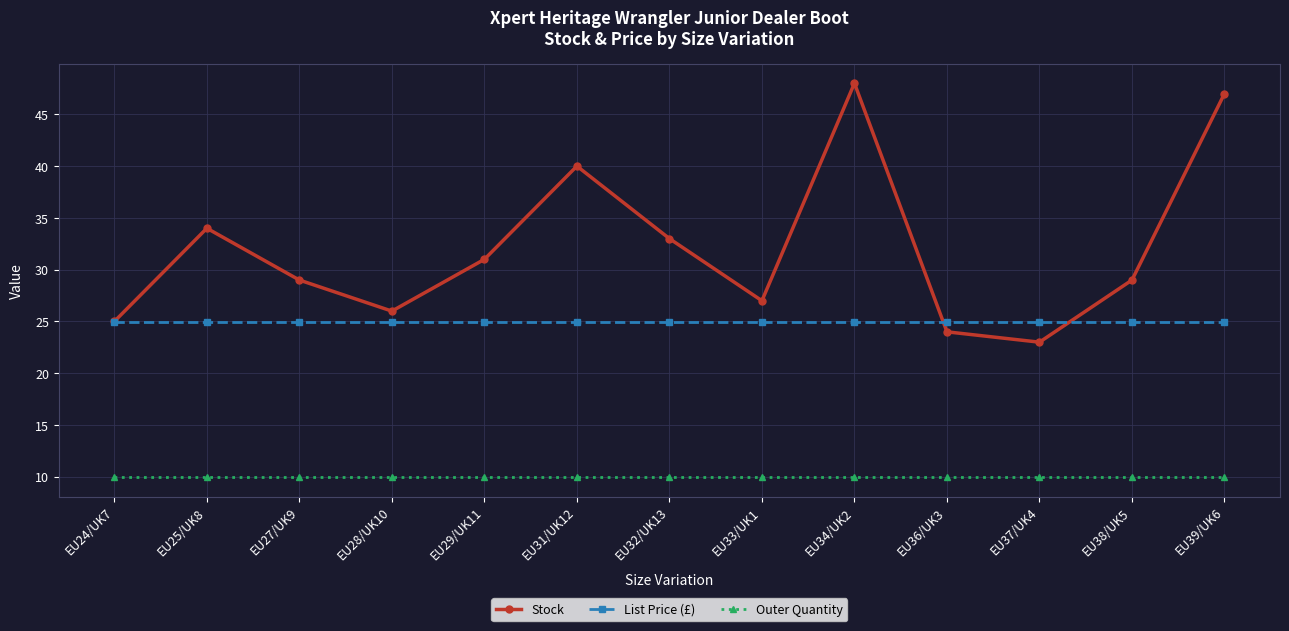

True or false: Stock and Outer Quantity cross at least once.

False